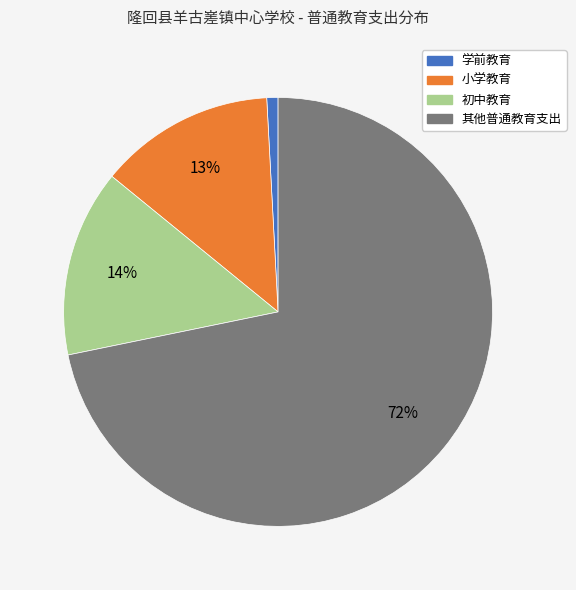

Do 初中教育 and 其他普通教育支出 together represent more than half of the pie?

Yes